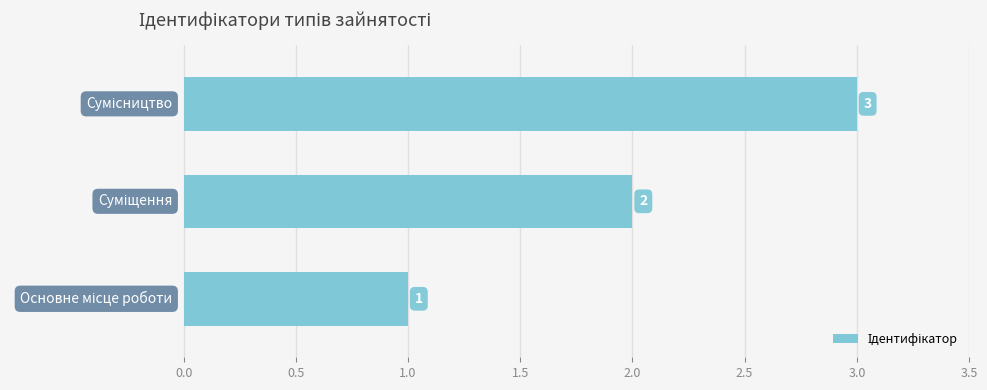

What is the greatest value displayed?

3